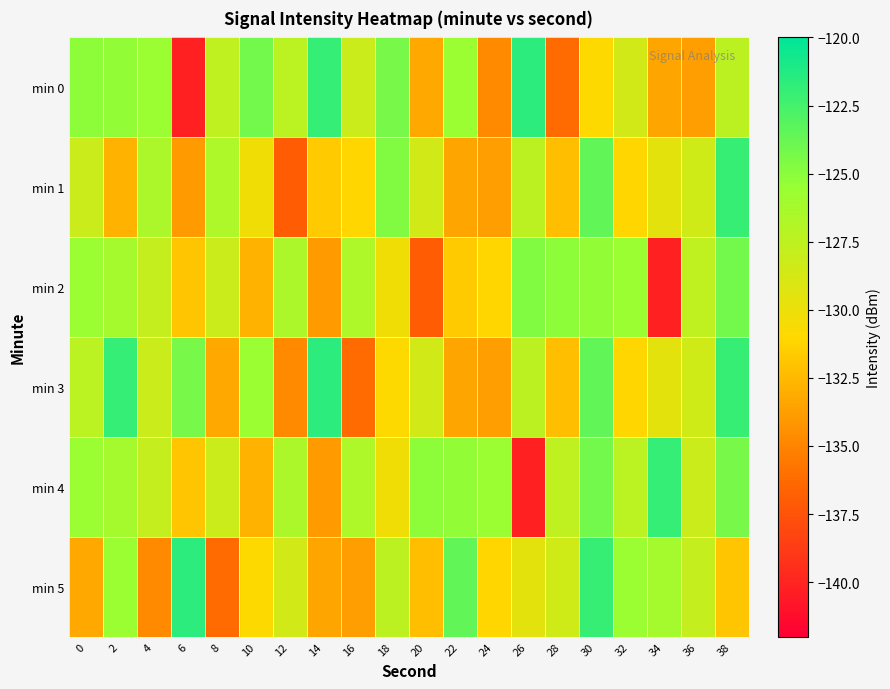

What is the spread (max minus min) of values at 30?

8.9